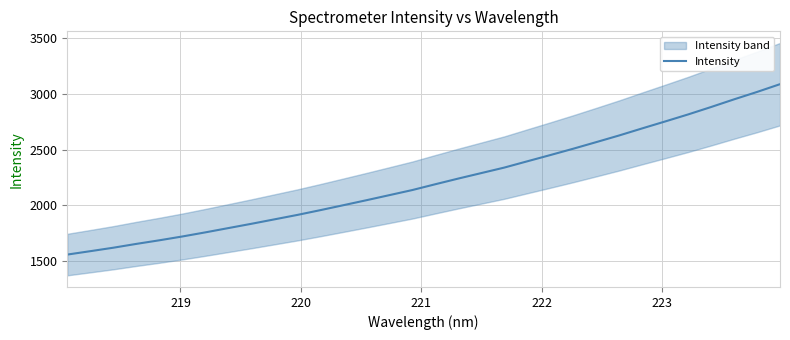

What is the maximum value for Intensity?

3089.1